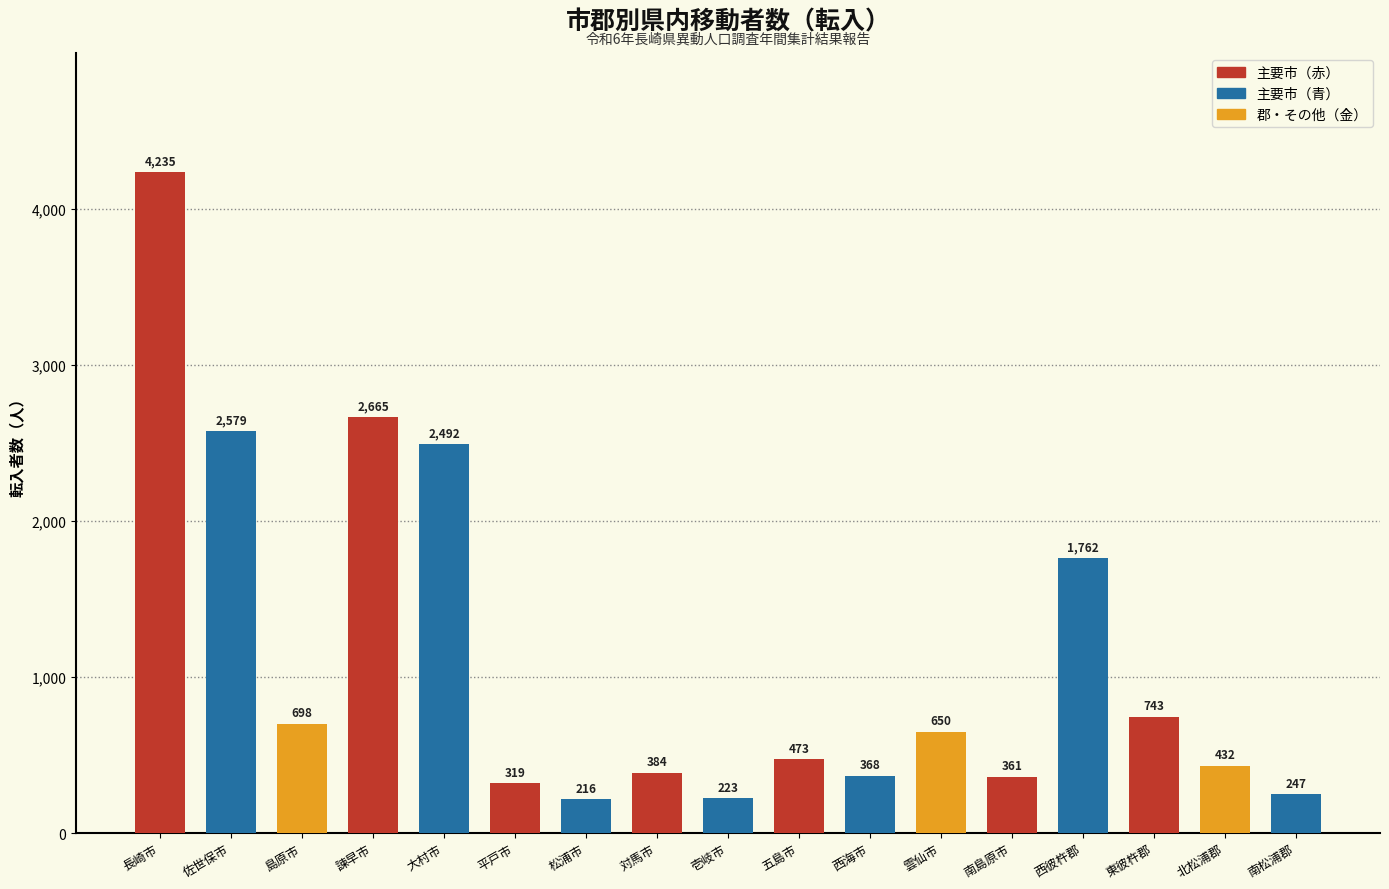

Does the chart contain any negative values?

No